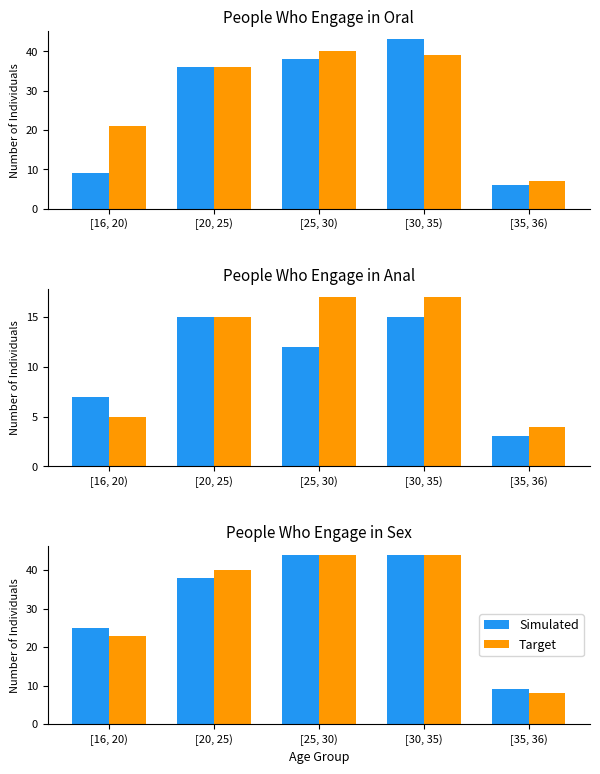

Between [25, 30) and [35, 36), which is larger?

[25, 30)